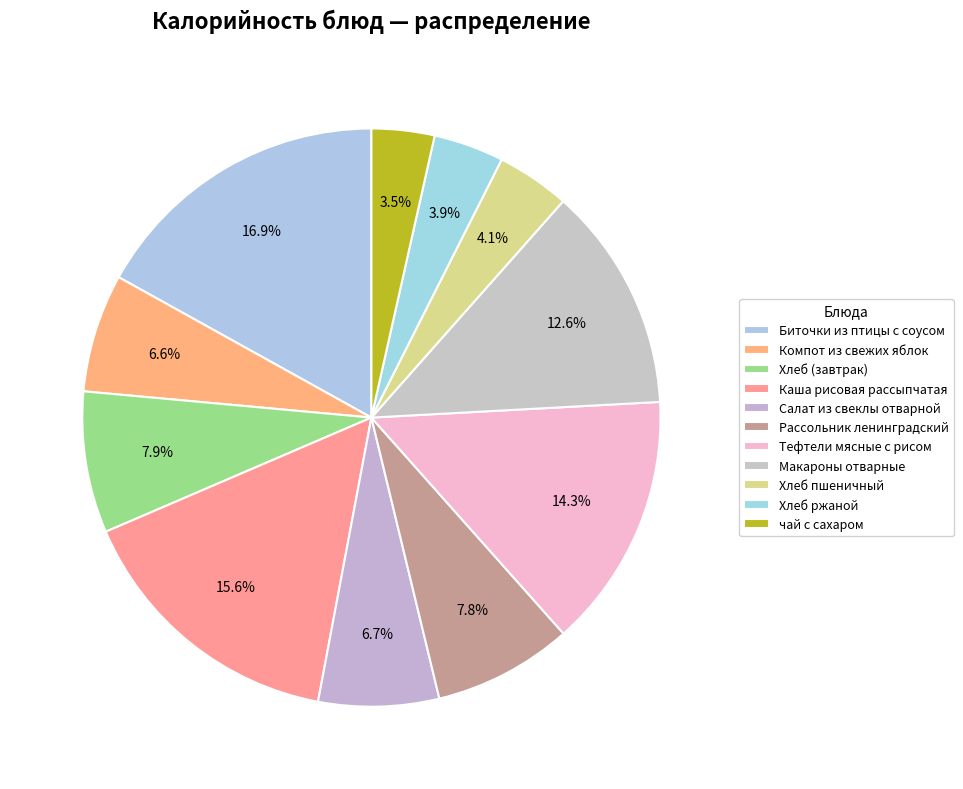

Count the number of slices in the pie.

11